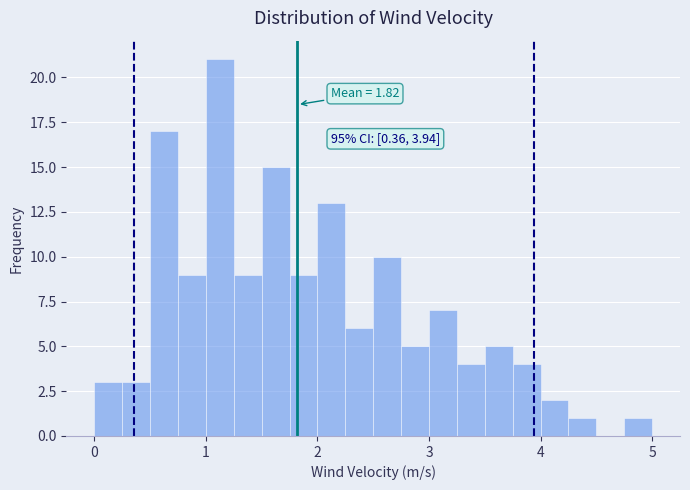

Read against the x-axis, roughly where is the centre of the tallest bar?

1.1